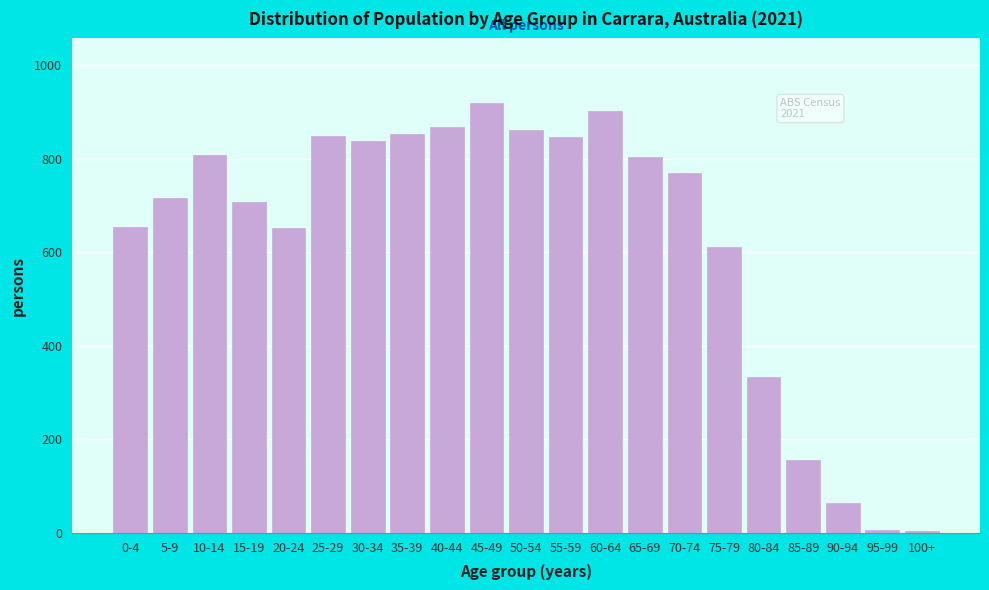

What is the change in value from 25-29 to 65-69?

-44